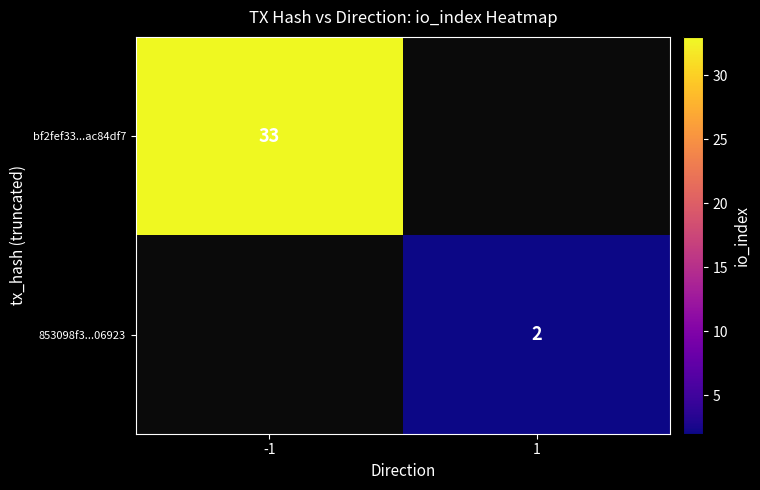

Count the number of categories in the chart.

2